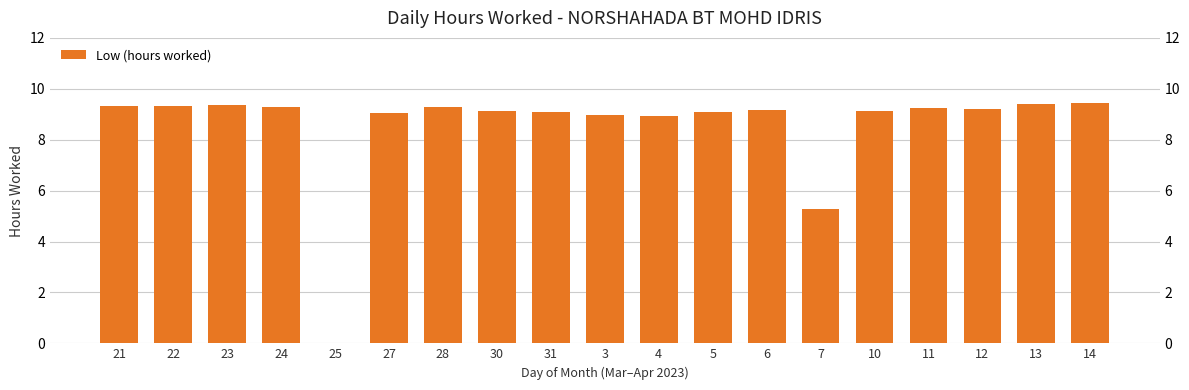

The chart shows a value of 3.7 at 3. True or false?

False